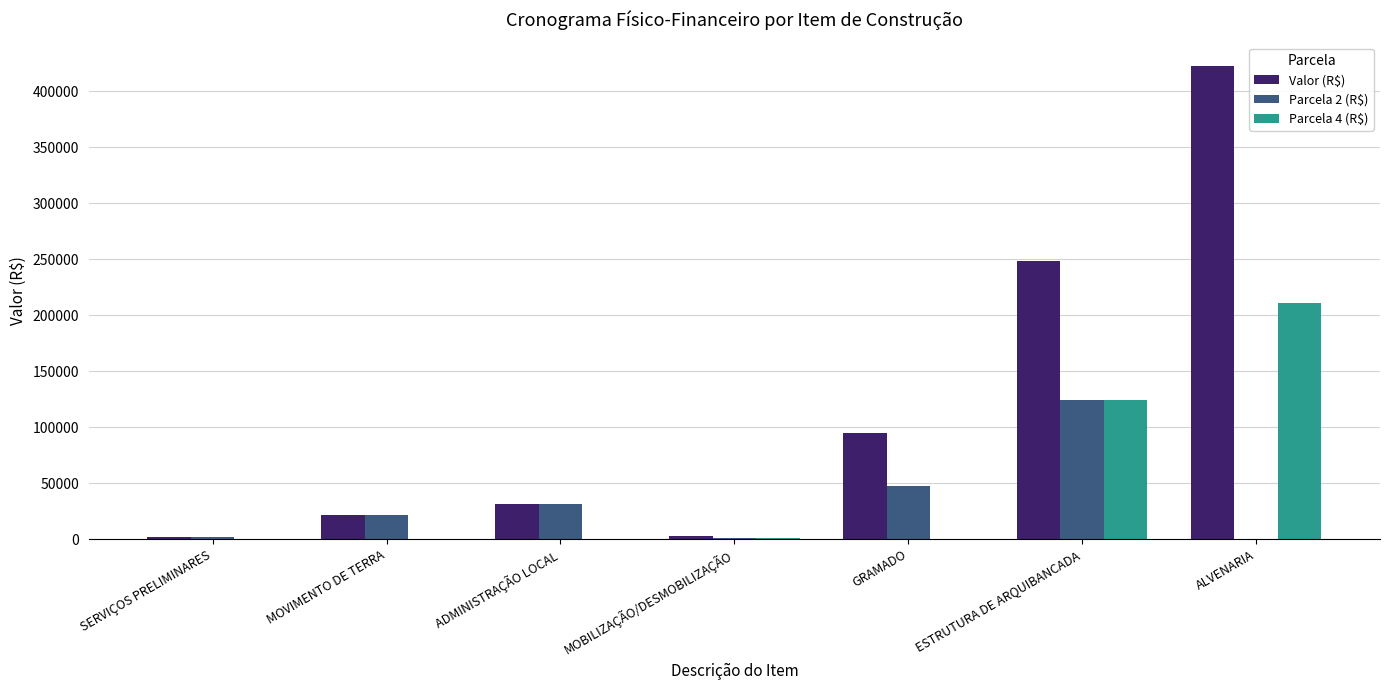

What is the maximum value shown in the chart?

422356.0